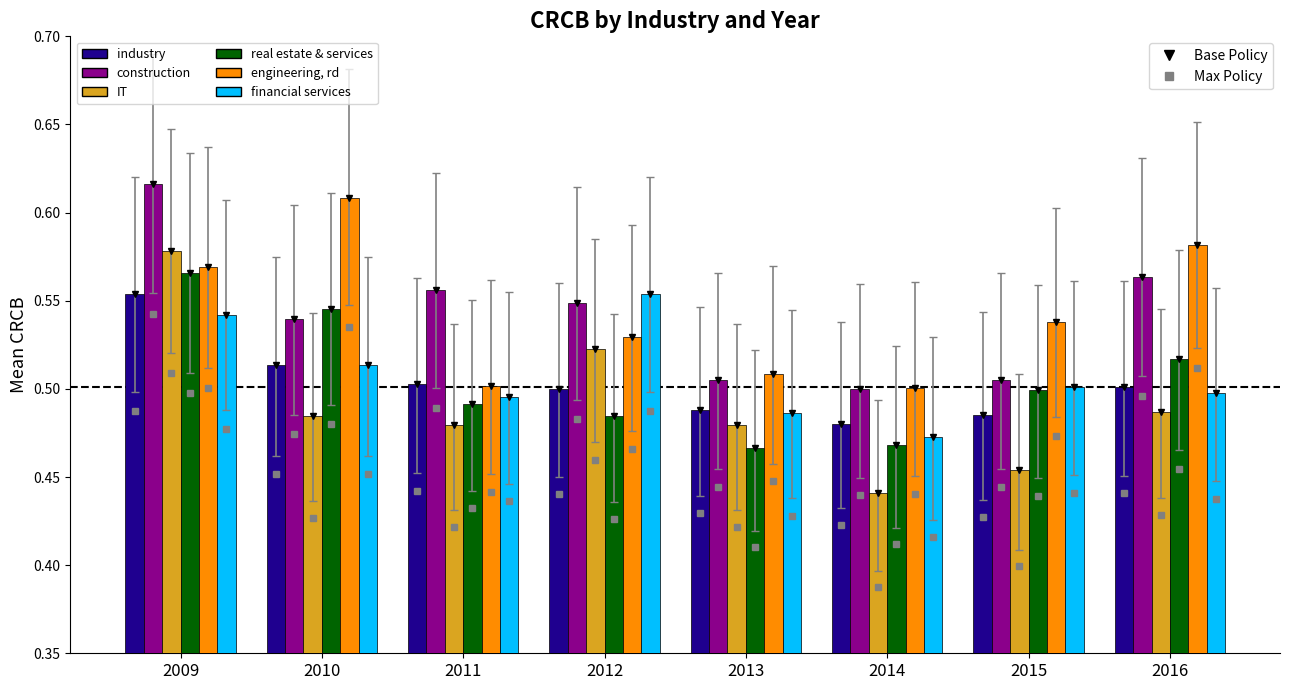

Which series has the largest range (max minus min)?

IT